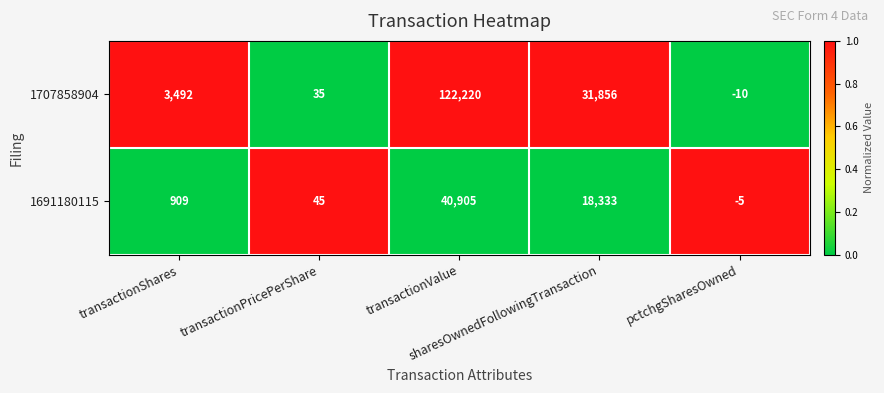

Which series has the largest total across all categories?

1707858904